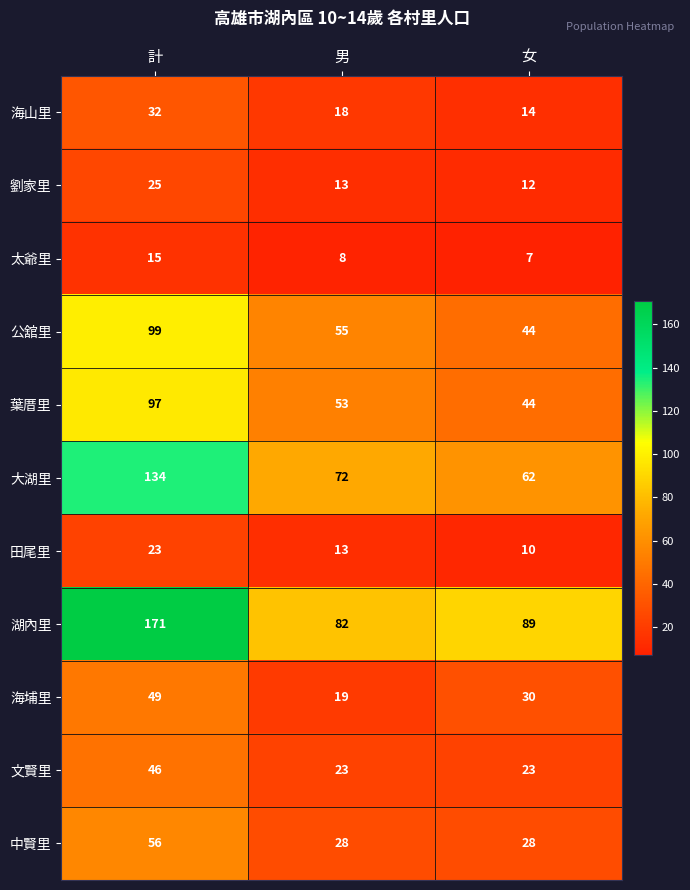

Is it true that 田尾里 equals 15 at 女?

False